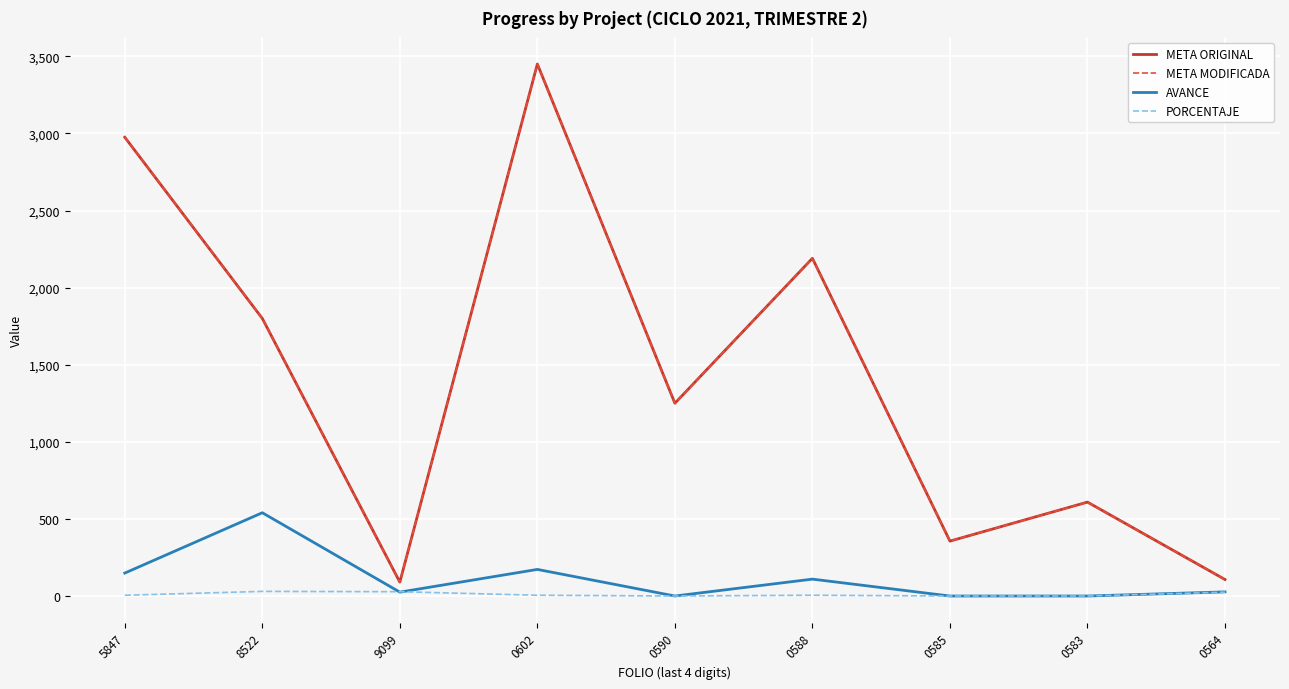

Does the chart display data point markers on the line(s)?

No